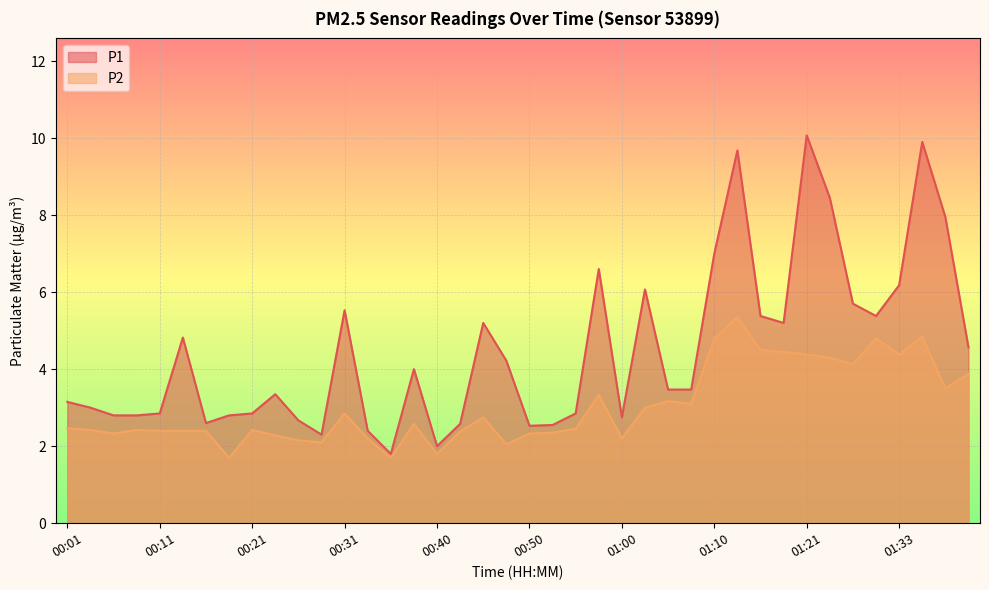

What is the label of the 35th point from the right?

00:13